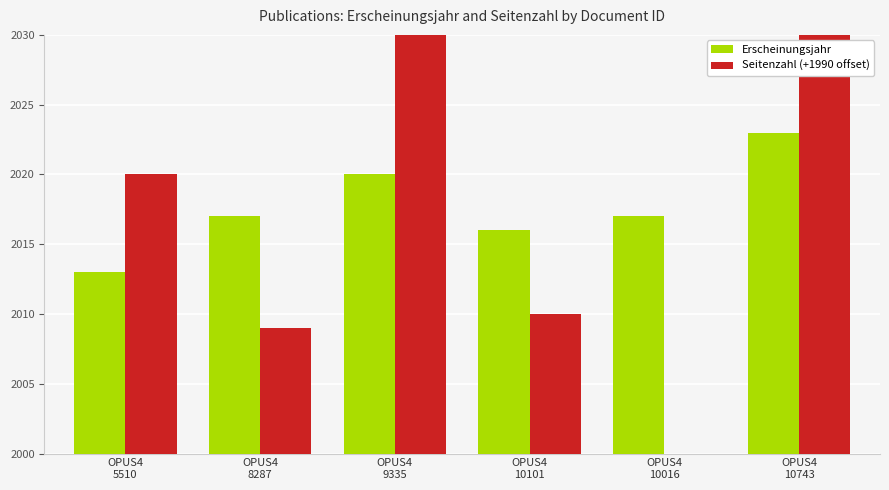

Which series changed the most between OPUS4
8287 and OPUS4
10743?

Seitenzahl (+1990 offset)